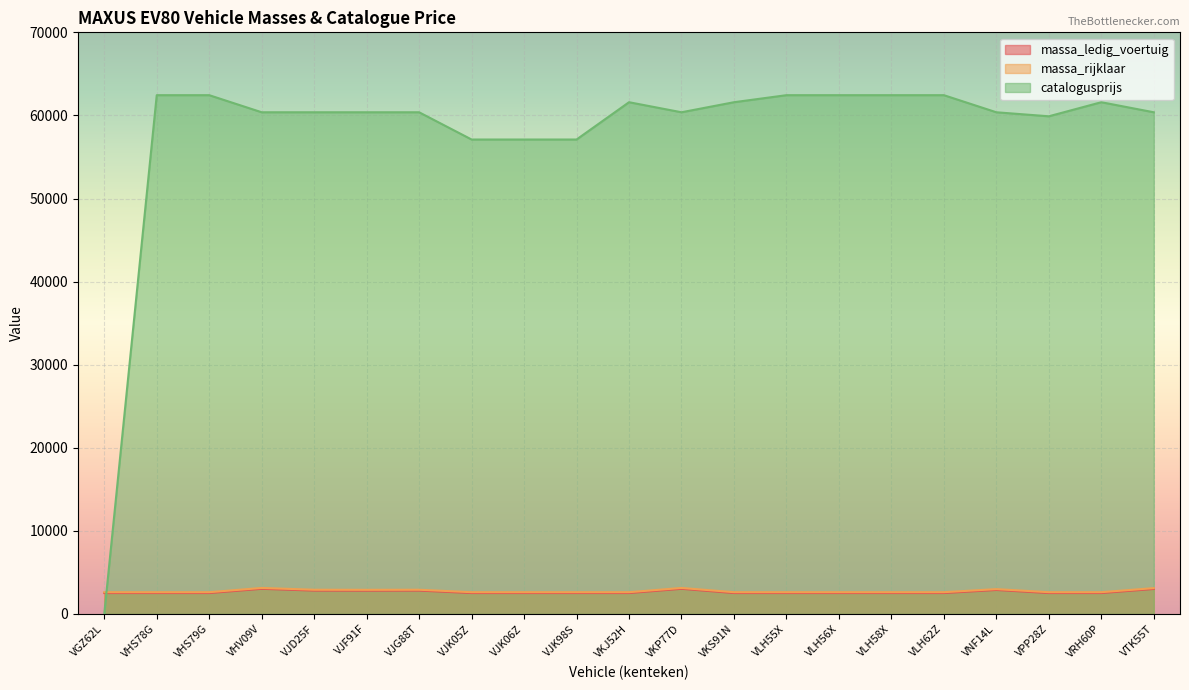

Rank the series at VRH60P from lowest to highest value.

massa_ledig_voertuig, massa_rijklaar, catalogusprijs